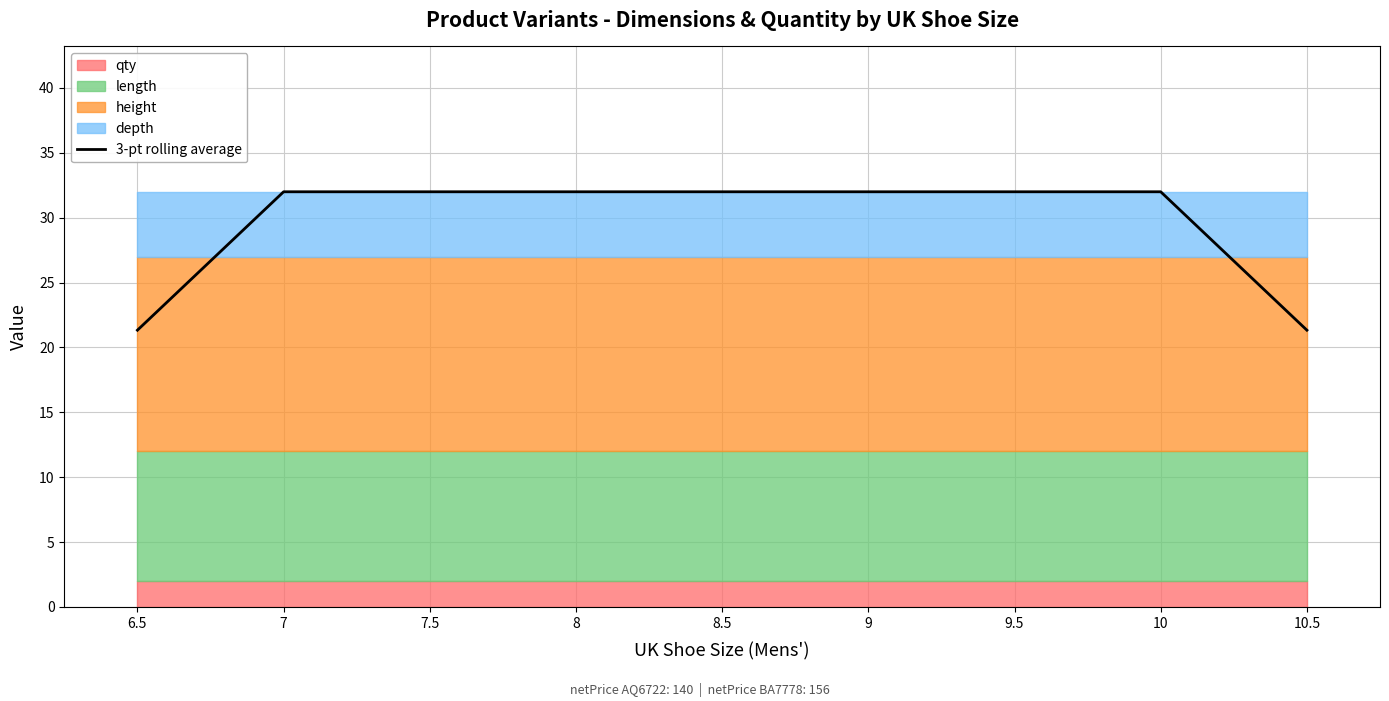

What is the greatest value displayed?

32.0